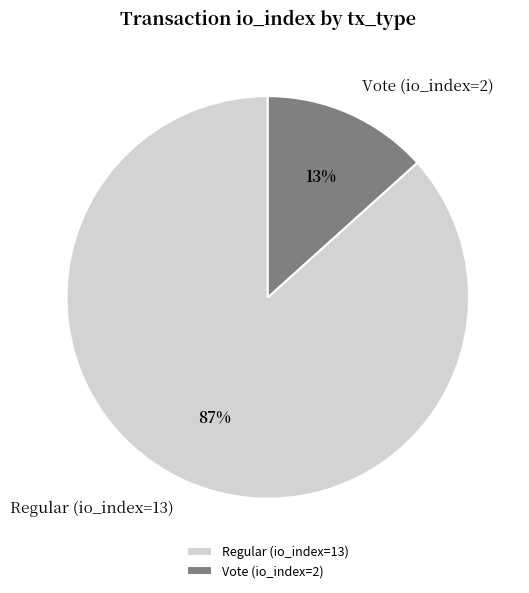

How many segments does this pie chart have?

2